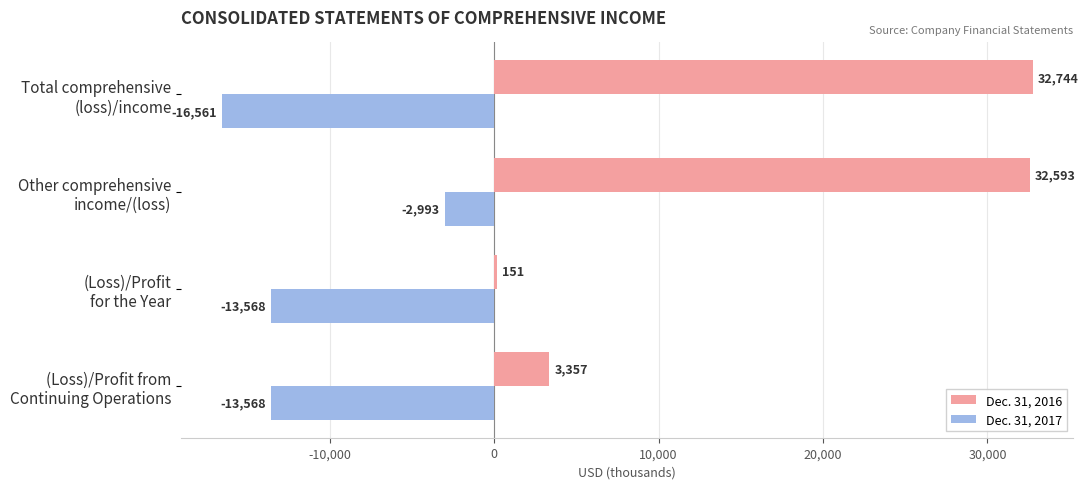

Which series has the largest total across all categories?

Dec. 31, 2016